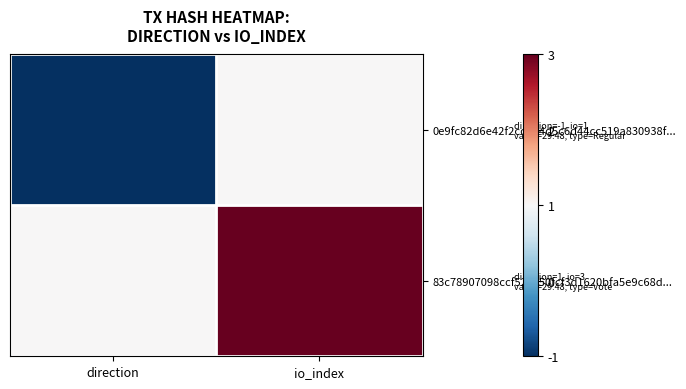

List the series in order of their overall mean, lowest first.

0e9fc82d6e42f2ccb84d5c6d44cc519a830938f..., 83c78907098ccf522c50fcf3d1620bfa5e9c68d...